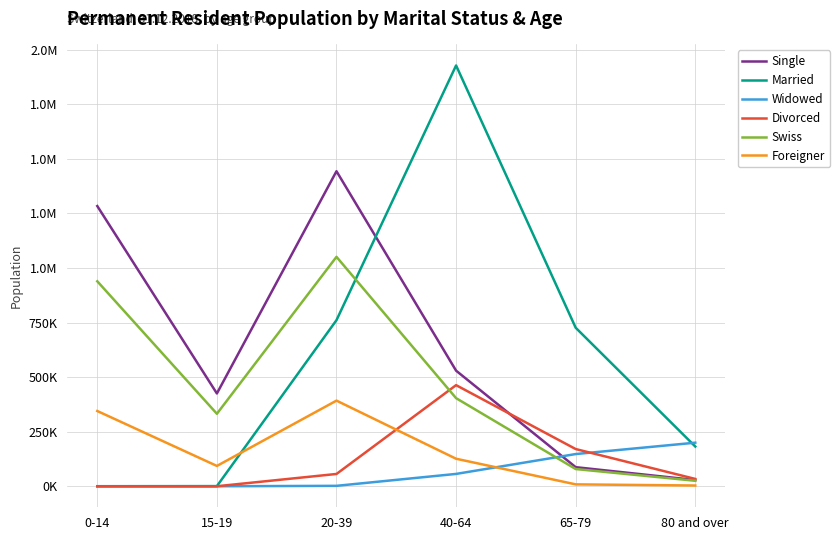

What are all the series names shown in the legend?

Single, Married, Widowed, Divorced, Swiss, Foreigner